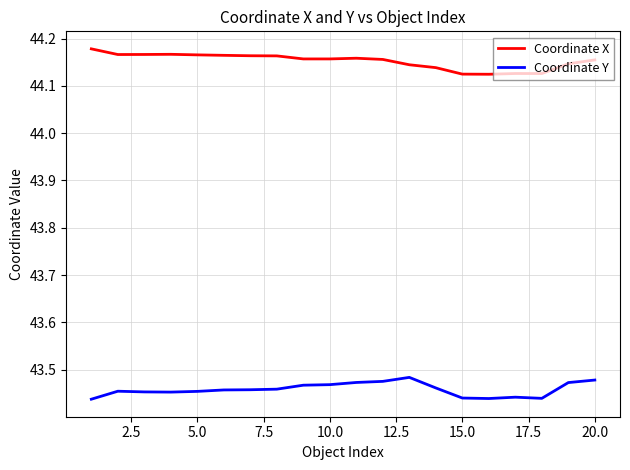

True or false: Coordinate Y and Coordinate X cross at least once.

False